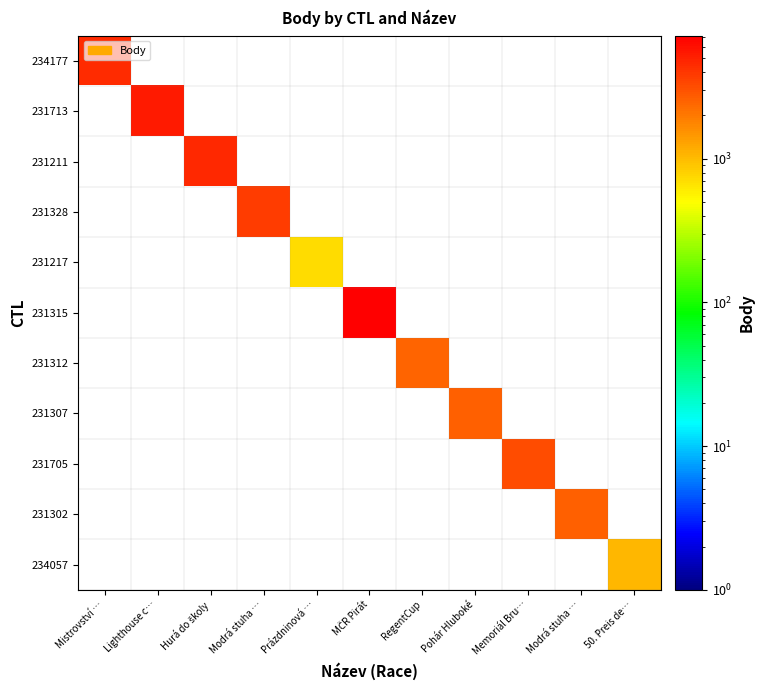

Rank the series by their maximum value, from lowest to highest.

231217, 234057, 231312, 231307, 231302, 231705, 231328, 234177, 231211, 231713, 231315